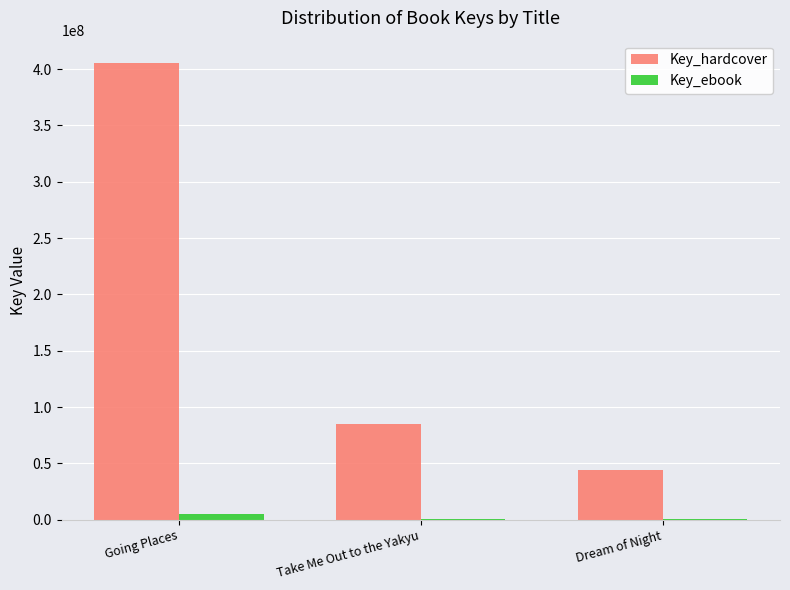

The Key_hardcover series shows 84995459.0 at Take Me Out to the Yakyu. True or false?

True